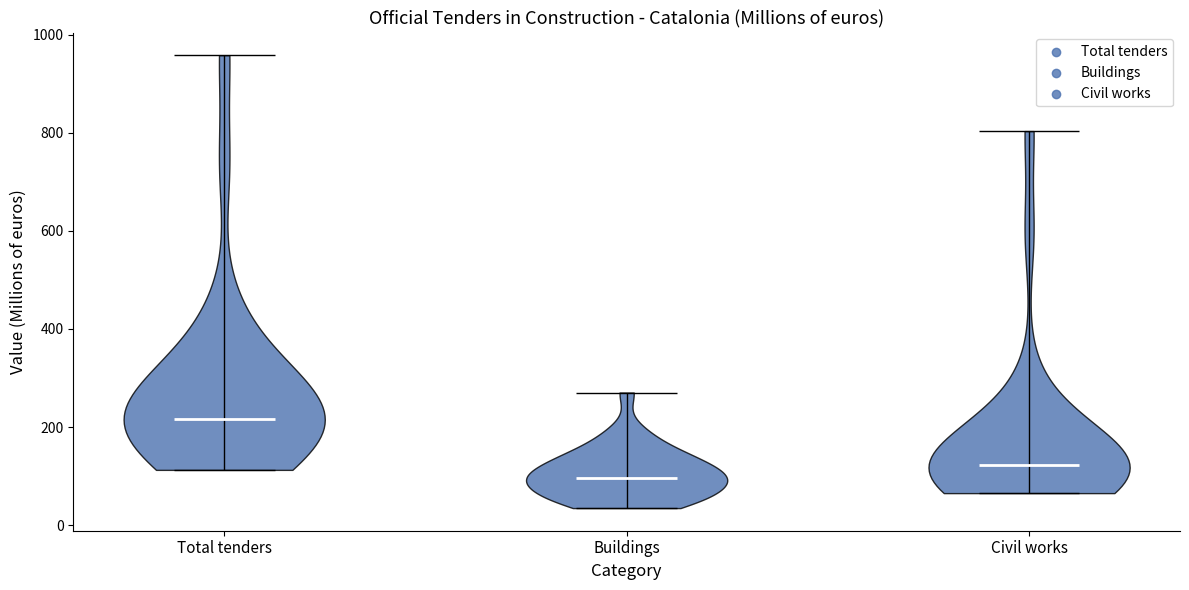

Reading left to right, read every violin against the y-axis: where its median line is, and the lowest and highest points it reaches. The values are not printed on the chart, so give them approximately, as read against the axis.

Total tenders: median line 220, lowest point 120, highest point 960
Buildings: median line 100, lowest point 40, highest point 280
Civil works: median line 120, lowest point 60, highest point 800